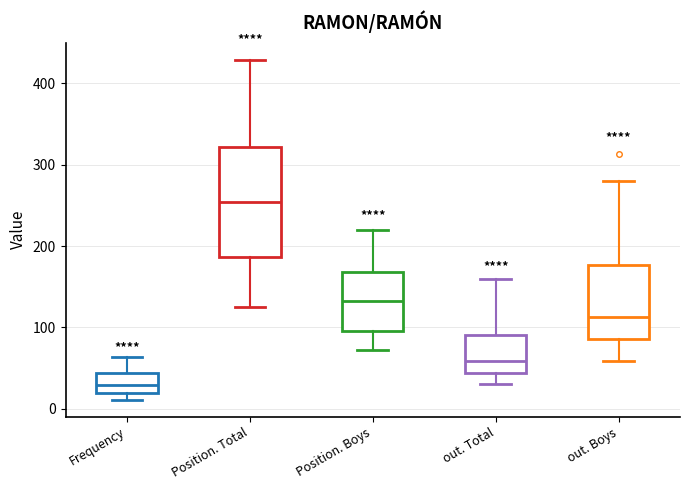

Which box is the tallest, from its lower edge to its upper edge?

Position. Total